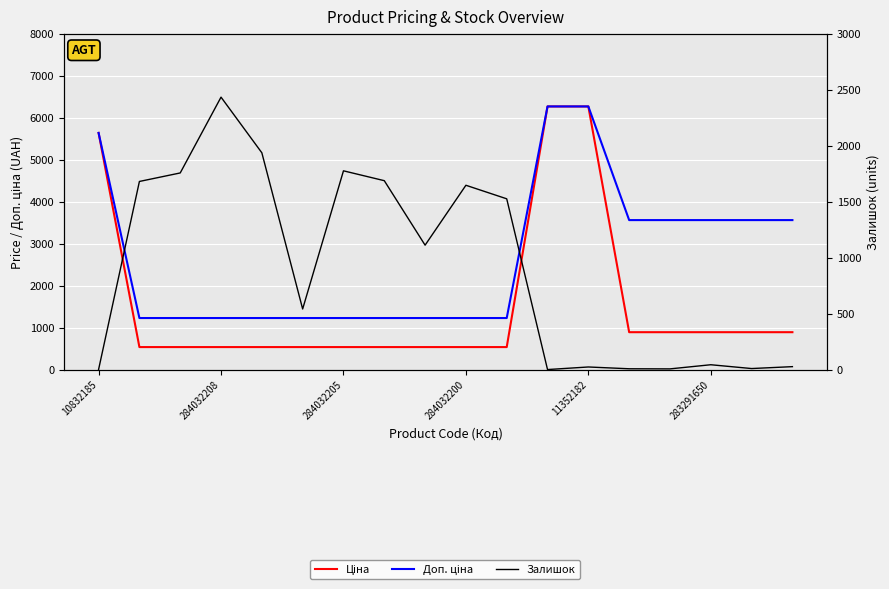

Which category has the lowest value in the Доп. ціна series?

284032208